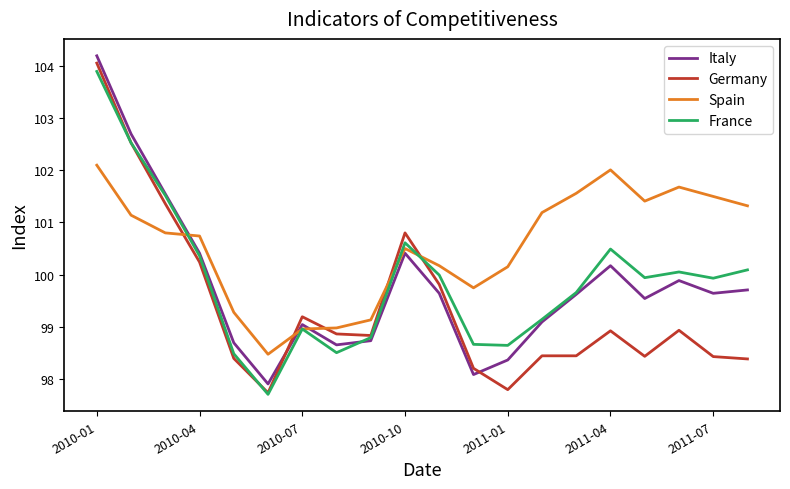

What are all the series names shown in the legend?

Italy, Germany, Spain, France